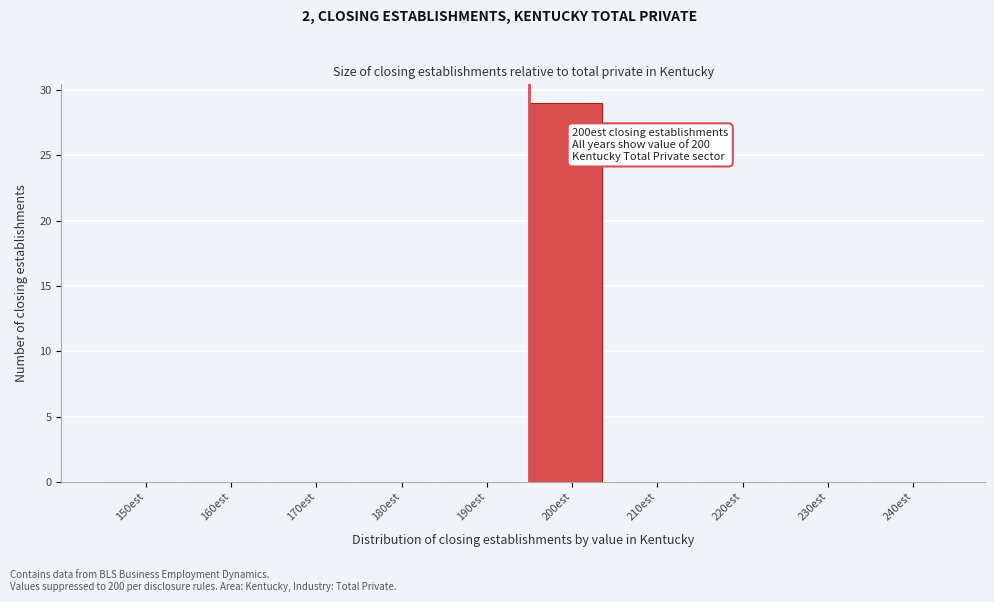

Reading left to right, extract all data points from this chart.

150est=0	160est=0	170est=0	180est=0	190est=0	200est=29	210est=0	220est=0	230est=0	240est=0